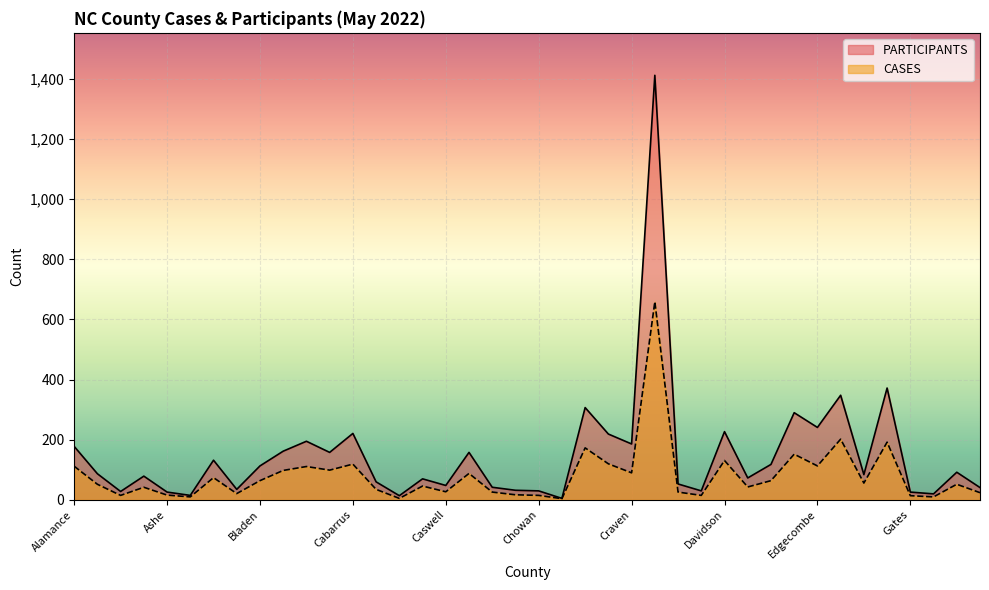

True or false: CASES and PARTICIPANTS intersect in this chart.

False